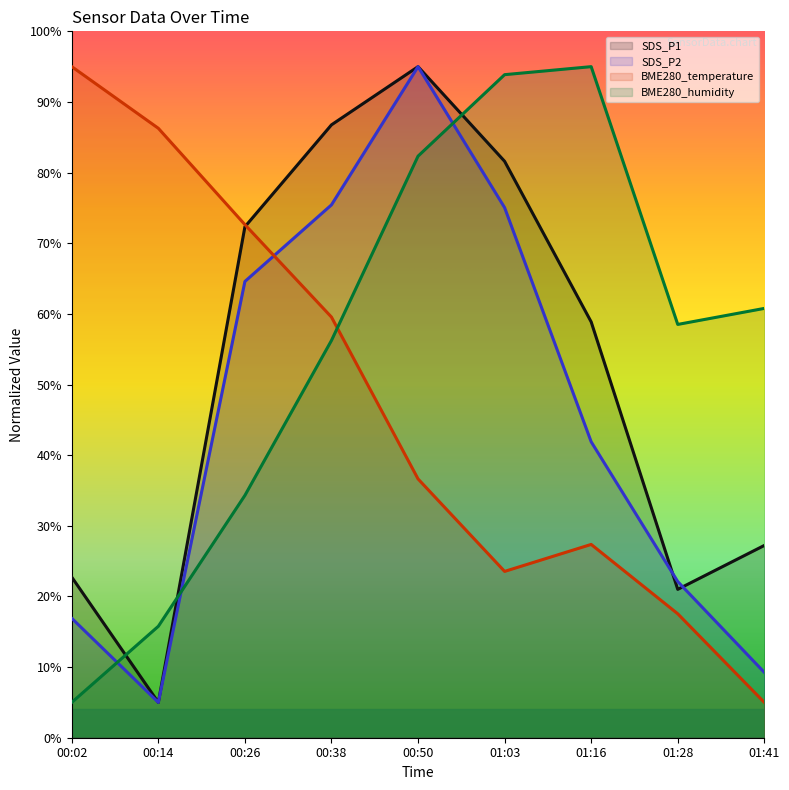

What is the sum of all SDS_P1 values?

470.5